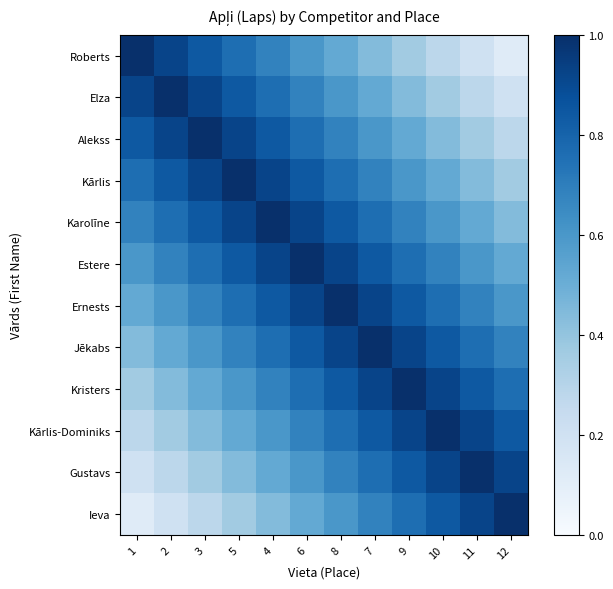

What is the maximum value shown in the chart?

1.0